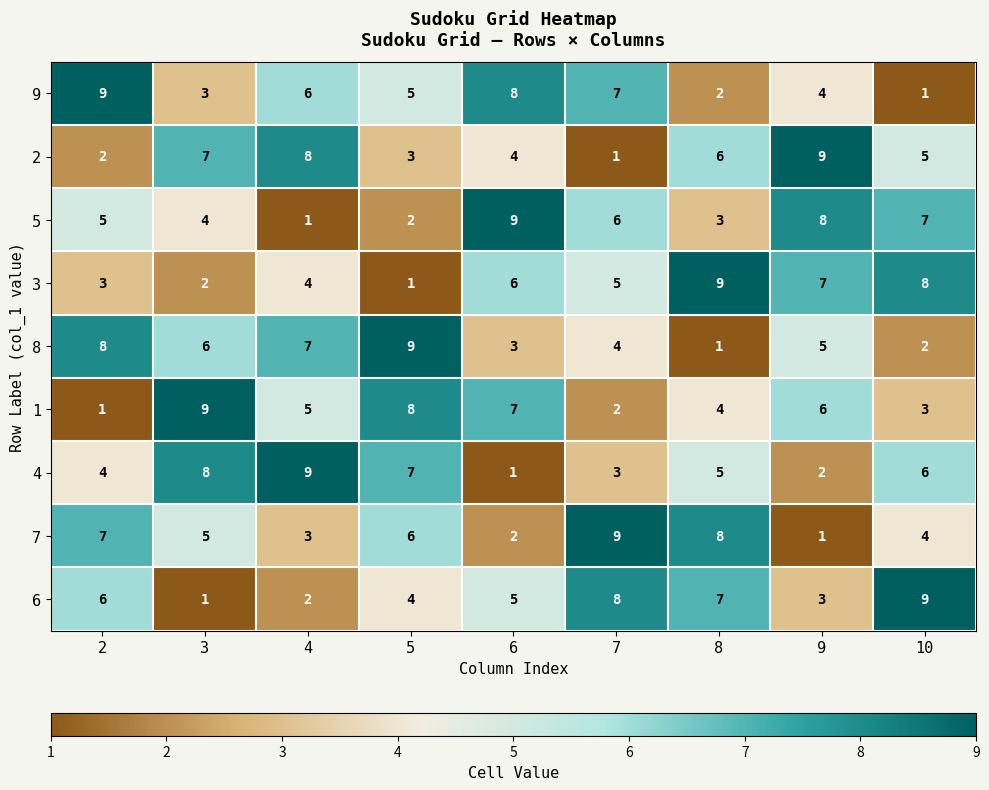

What is the sum of the 8 values at 3 and 5?

15